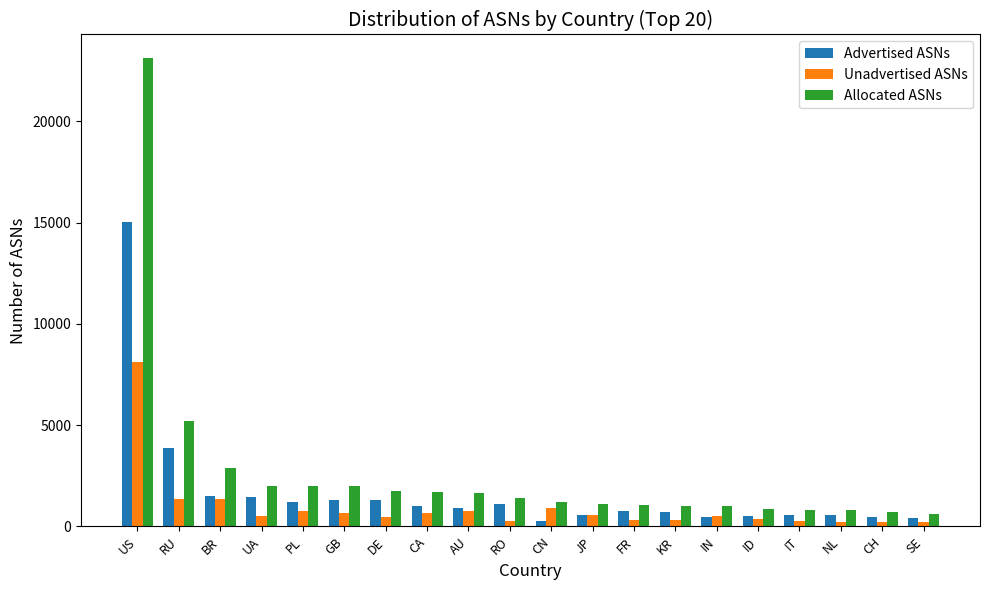

Are the bars grouped side by side (vs. stacked)?

Yes